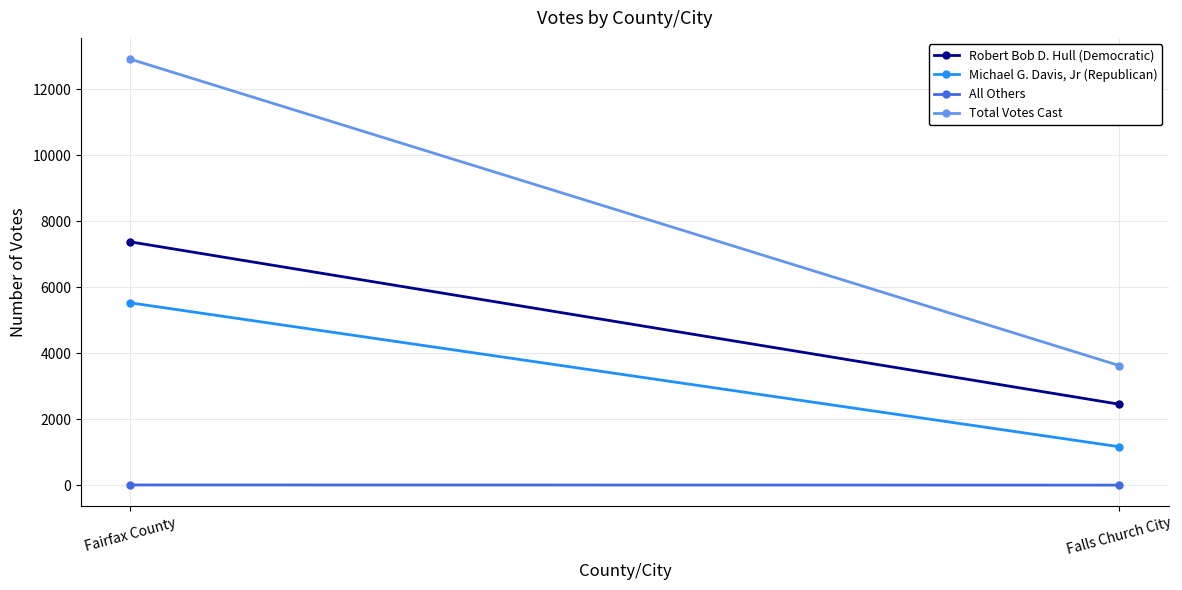

What is the average value of the Total Votes Cast series?

8274